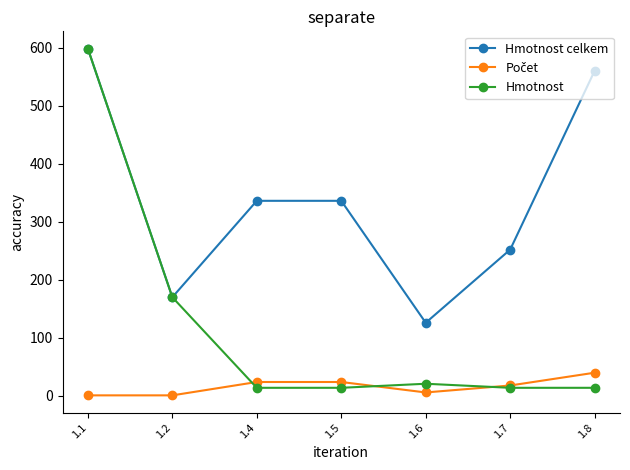

Which series has the largest range (max minus min)?

Hmotnost